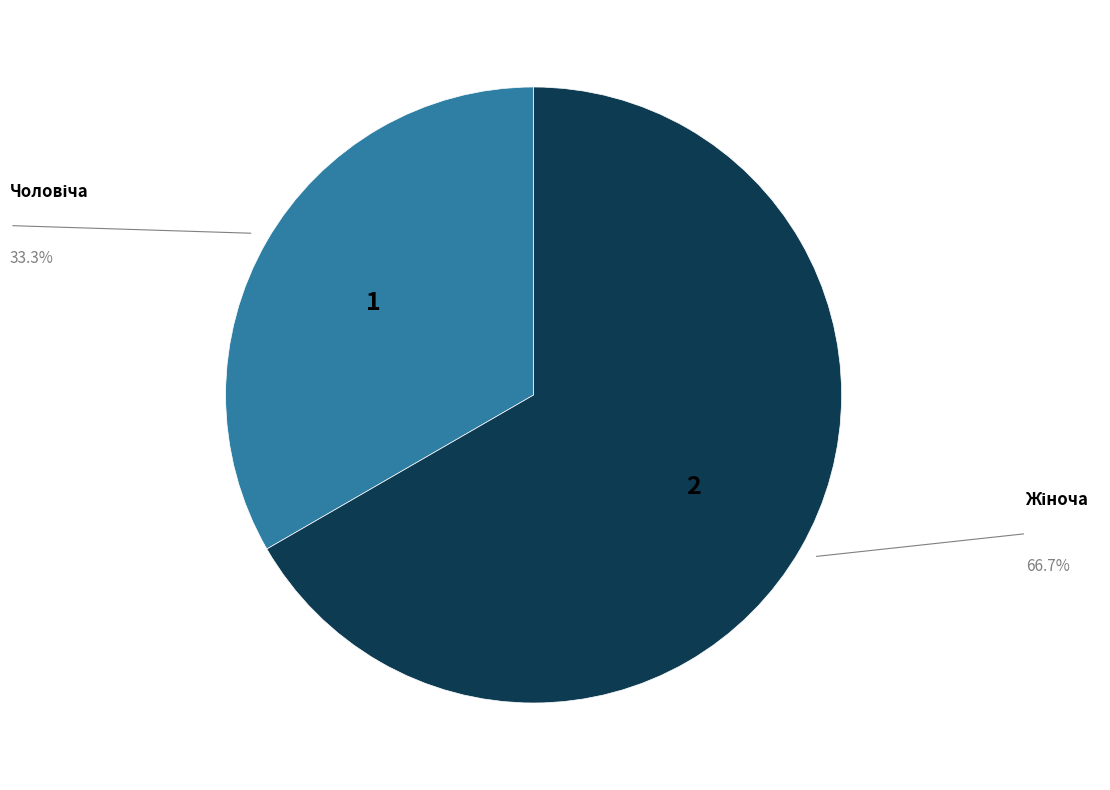

How many slices are in this pie chart?

2